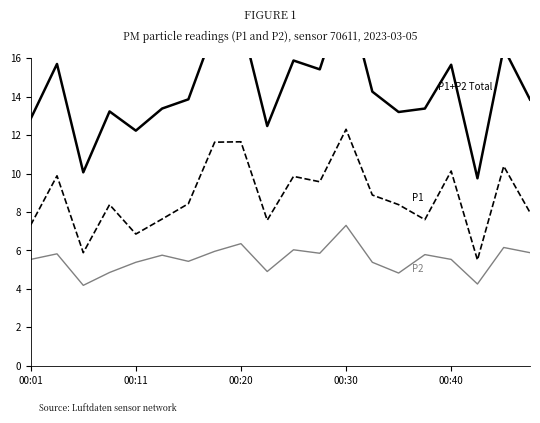

Rank the categories by P1 value from lowest to highest.

17, 00:20, 00:40, 00:01, 9, 15, 5, 19, 00:30, 14, 6, 13, 11, 10, 00:11, 16, 18, 7, 8, 12